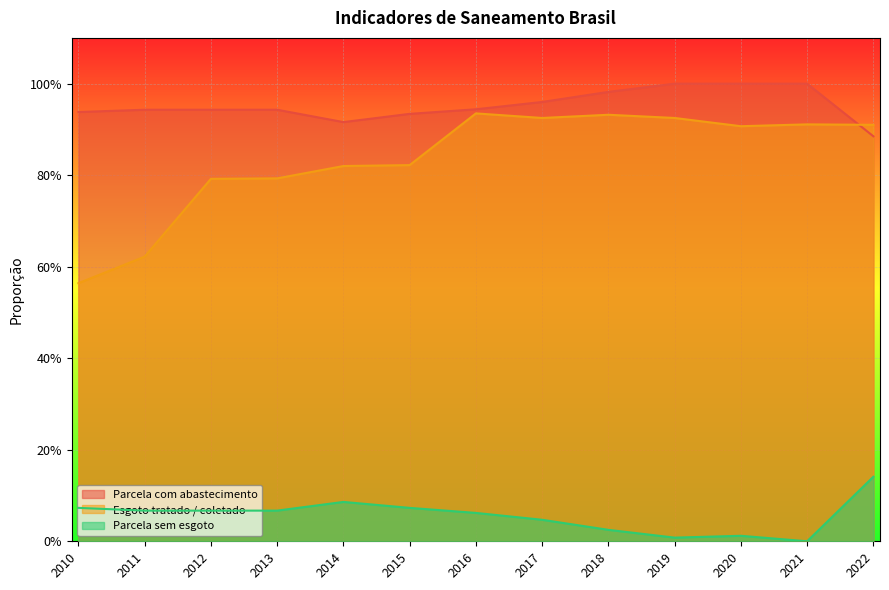

Which series has the widest spread of values?

Esgoto tratado / coletado